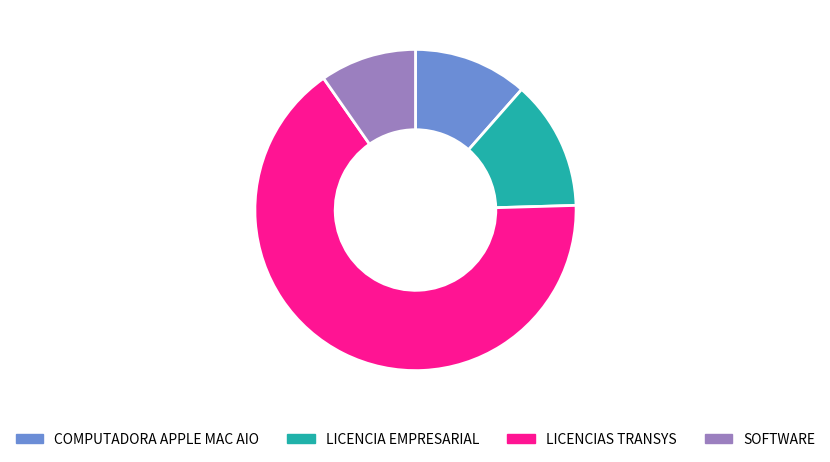

Rank the categories by value from lowest to highest.

SOFTWARE, COMPUTADORA APPLE MAC AIO, LICENCIA EMPRESARIAL, LICENCIAS TRANSYS